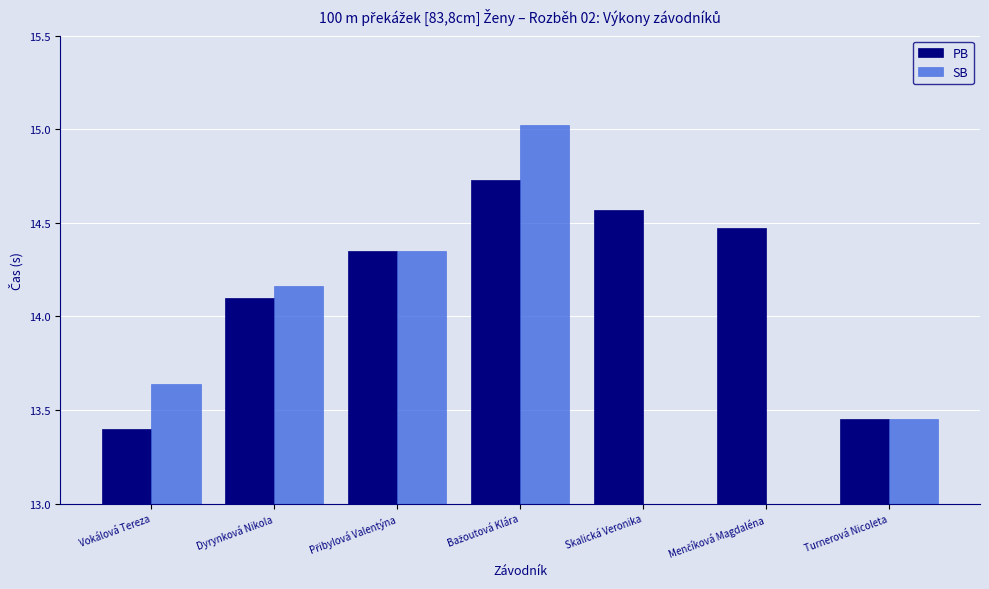

What is the value of the PB bar at the 1st from the left?

13.4